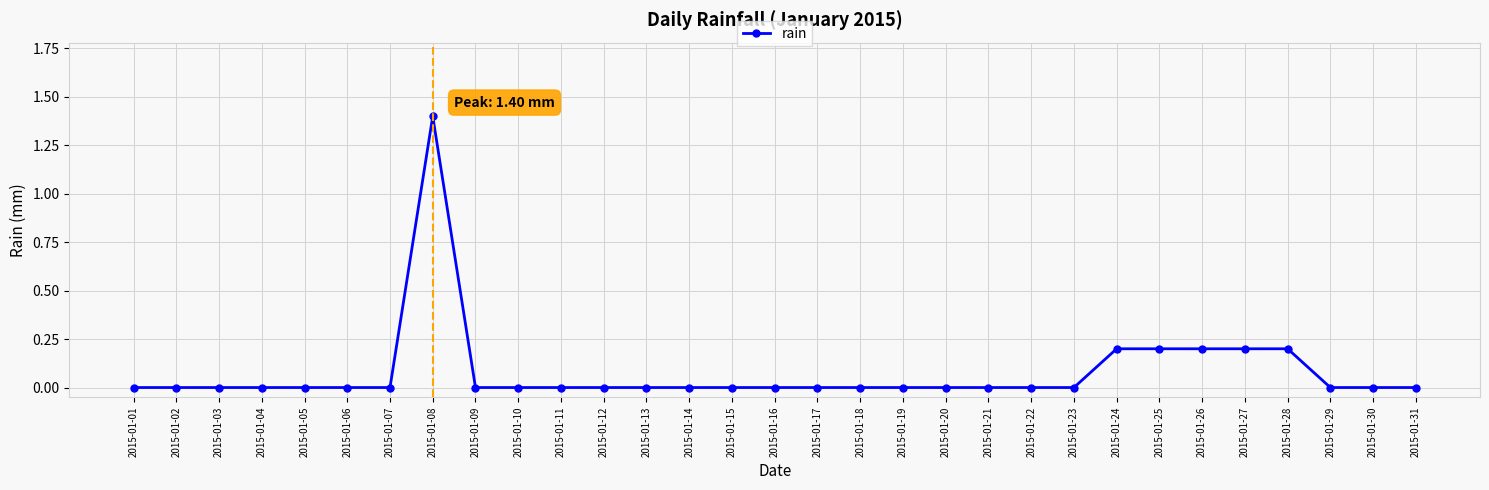

Which label corresponds to the largest value in the chart?

2015-01-08